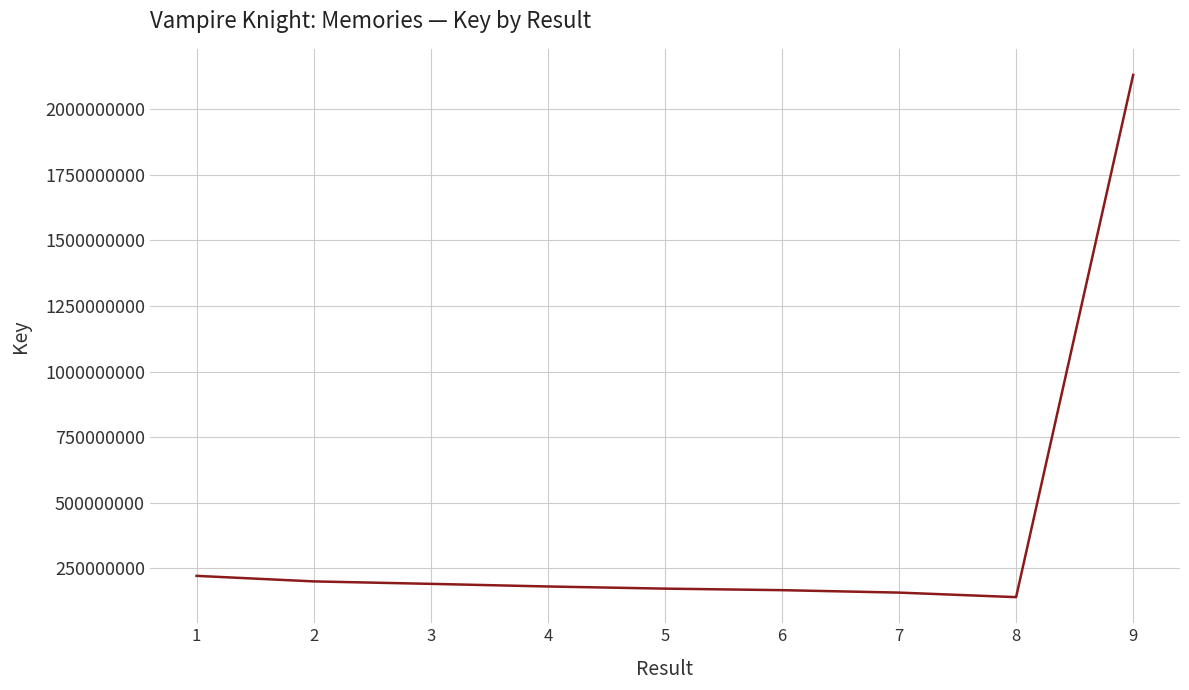

What is the maximum value shown in the chart?

2129706410